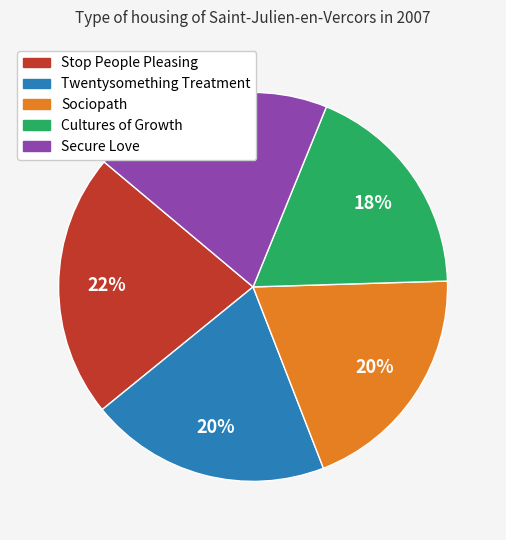

Does any single category account for the majority?

No